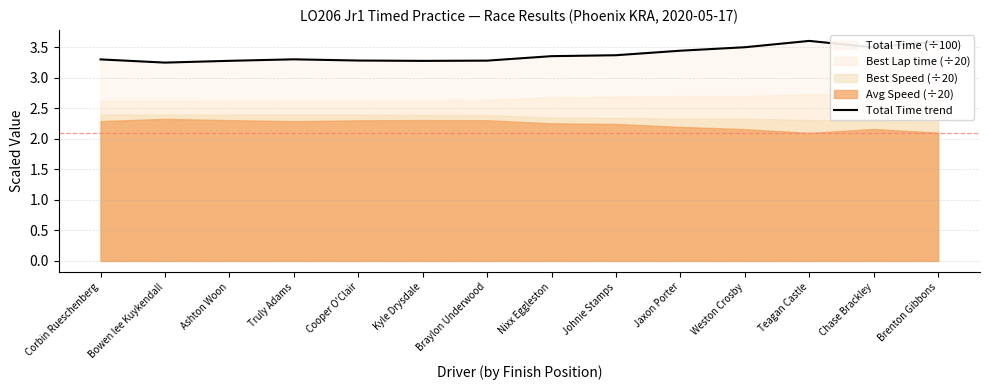

What is the change in value from Johnie Stamps to Jaxon Porter?

+0.1